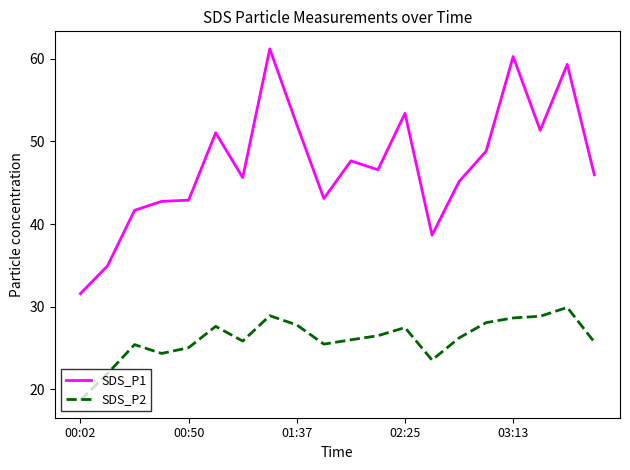

Which series has the largest total across all categories?

SDS_P1